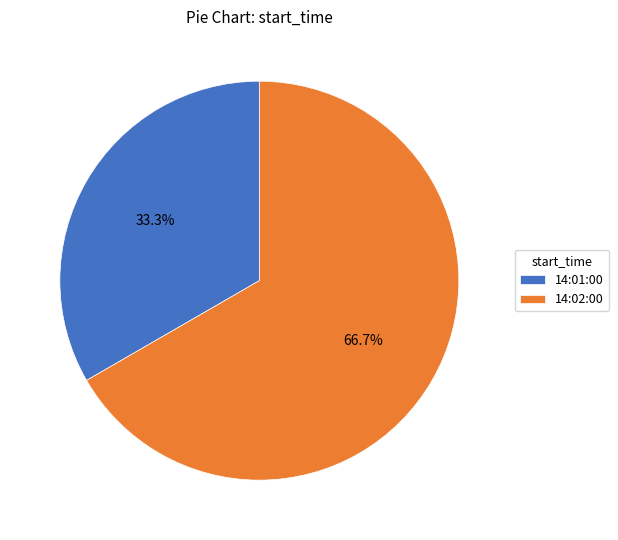

Which category accounts for the majority?

14:02:00